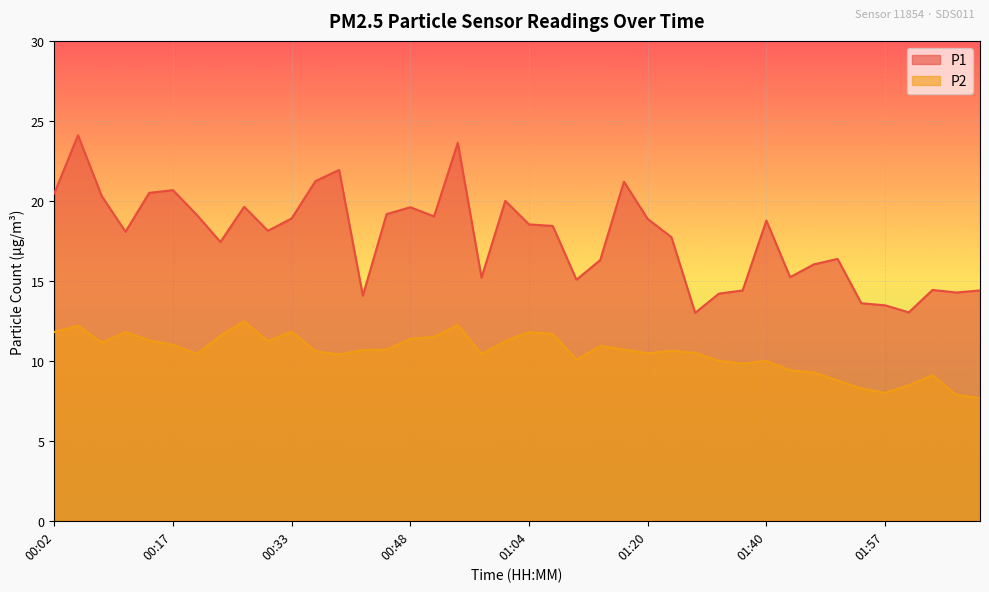

Reading left to right, list all the values displayed in this chart.

P1: 20.5	24.1	20.3	18.1	20.5	20.7	19.1	17.4	19.6	18.1	18.9	21.2	21.9	14.1	19.2	19.6	19.0	23.6	15.2	20.0	18.5	18.4	15.1	16.3	21.2	18.9	17.7	13.0	14.2	14.4	18.8	15.2	16.0	16.4	13.6	13.5	13.0	14.4	14.3	14.4
P2: 11.8	12.2	11.1	11.8	11.3	11.0	10.4	11.6	12.5	11.2	11.8	10.6	10.4	10.7	10.7	11.4	11.5	12.2	10.4	11.2	11.8	11.7	10.1	10.9	10.7	10.5	10.6	10.5	10.0	9.8	10.0	9.4	9.3	8.8	8.3	8.0	8.5	9.1	7.9	7.7